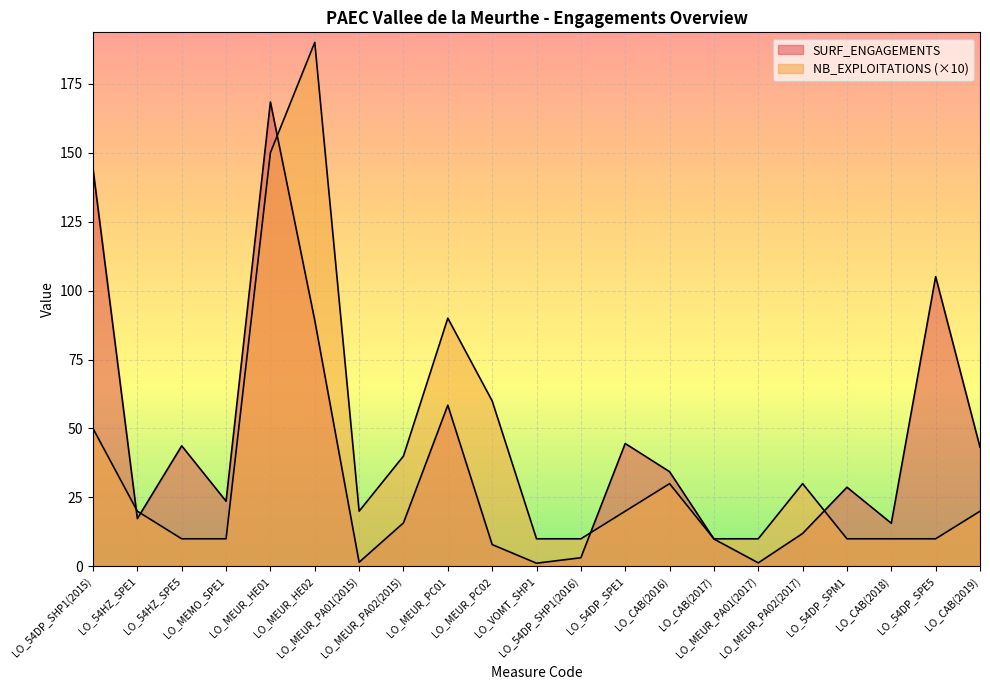

What is the sum of all SURF_ENGAGEMENTS values?

868.9